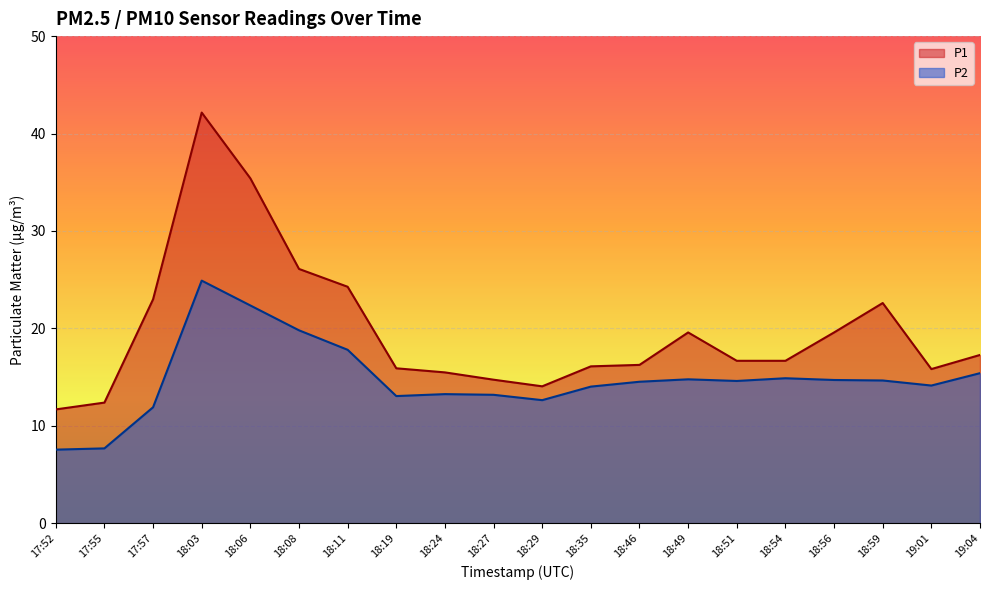

What is the total value across all series at 17:57?

34.9